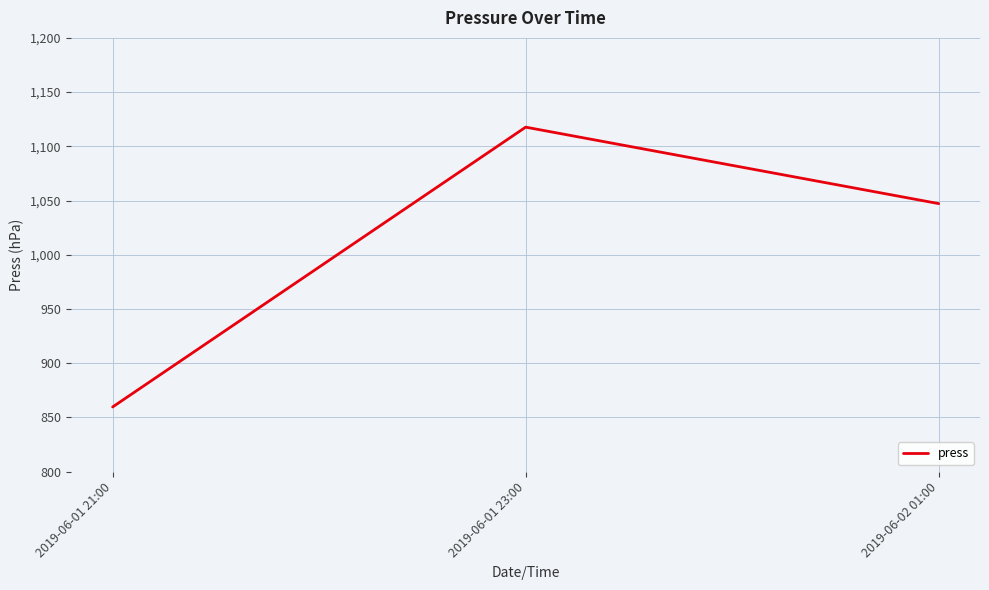

What is the maximum value shown in the chart?

1117.7